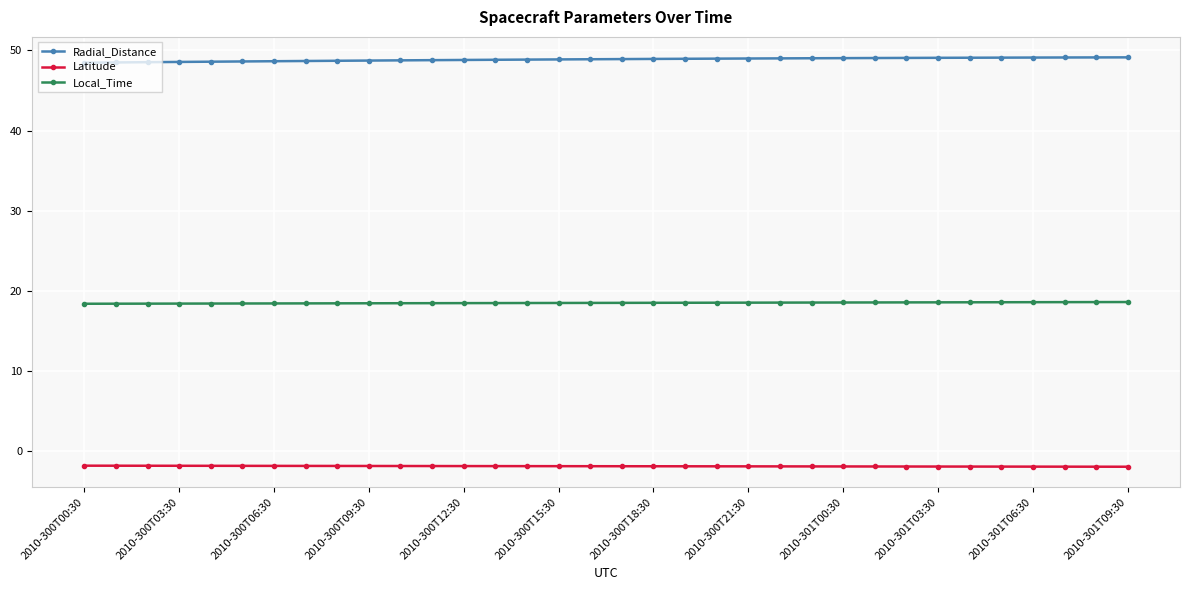

What is the sum of all Latitude values?

-64.7